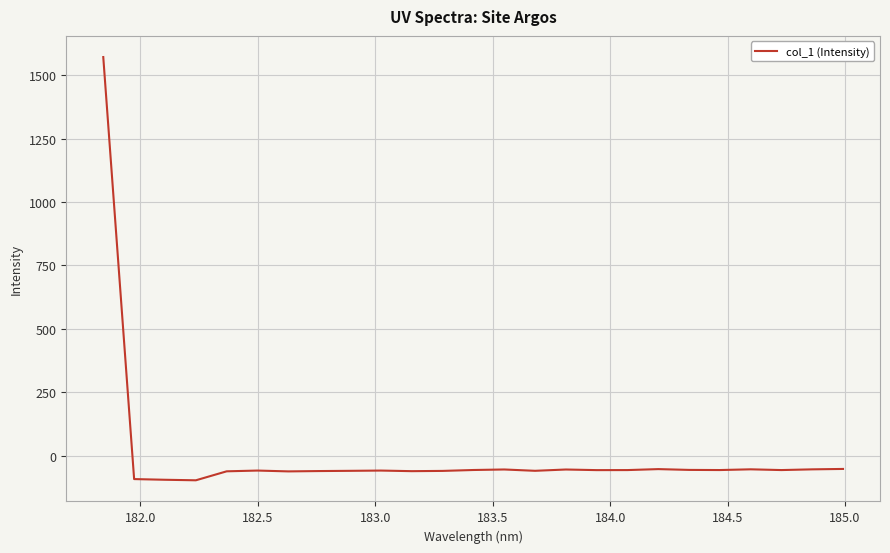

What is the smallest value displayed?

-96.6